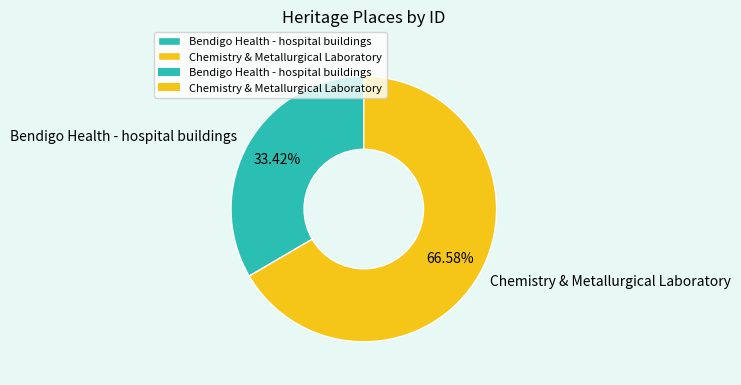

What percentage do Chemistry & Metallurgical Laboratory and Bendigo Health - hospital buildings together represent?

100.0%